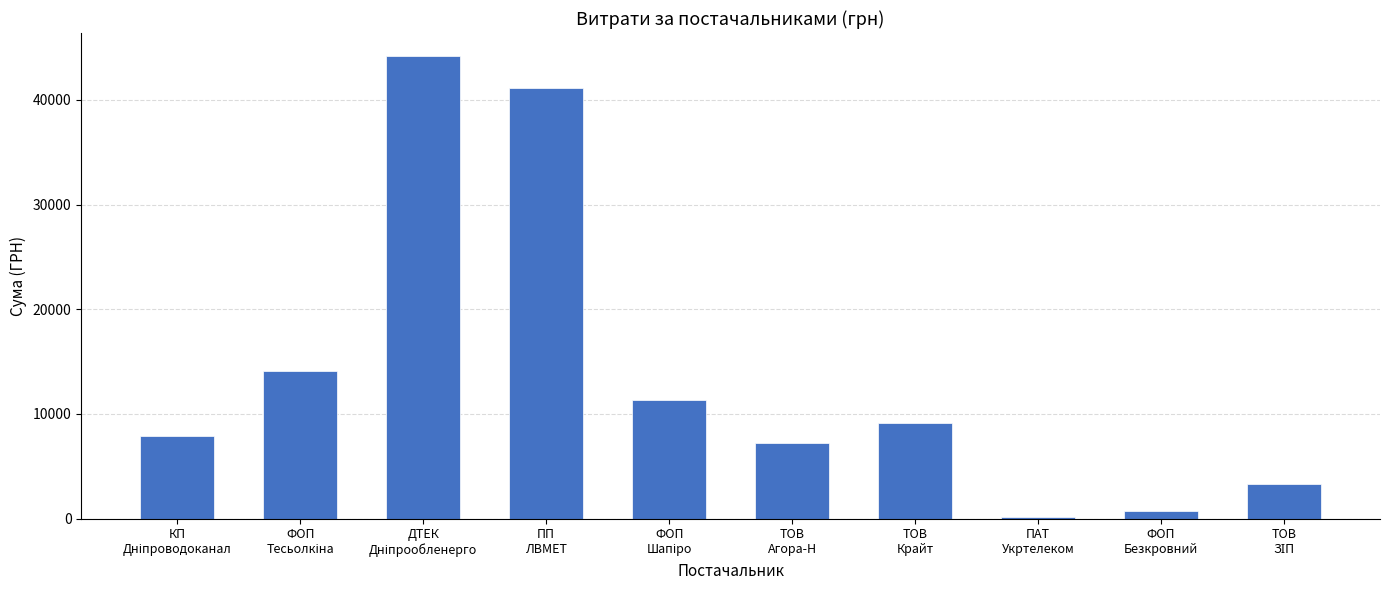

What is the difference between the values at ПАТ
Укртелеком and ФОП
Безкровний?

597.0